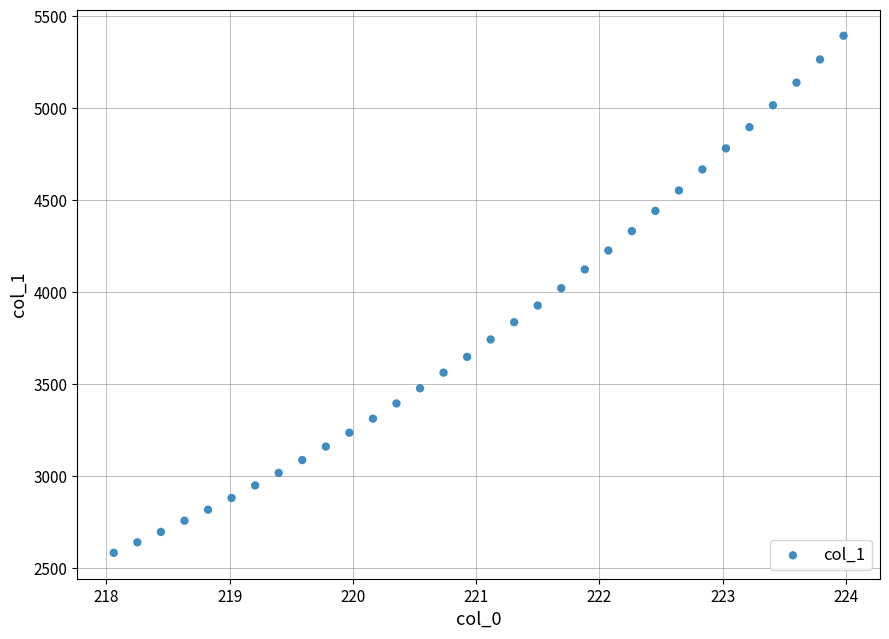

What is the range of Y values (max minus min)?

2811.5